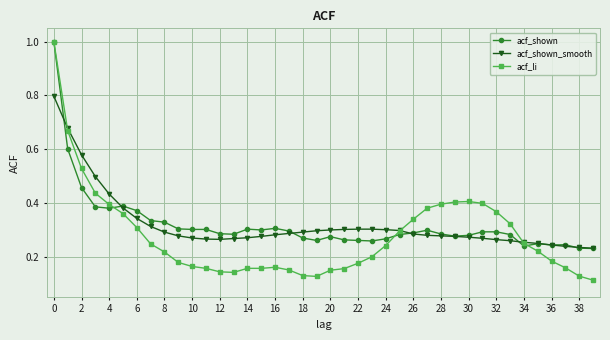

At how many categories does at least one series exceed 0?

40